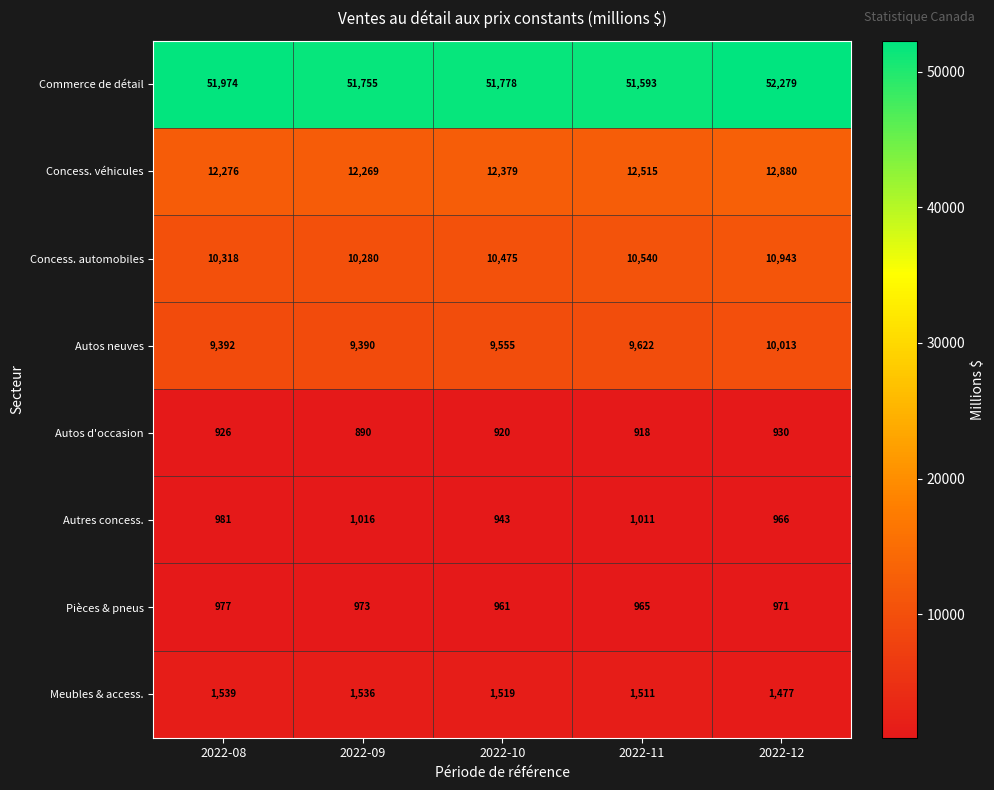

What is the approximate value of Autos d'occasion at 2022-09?

890